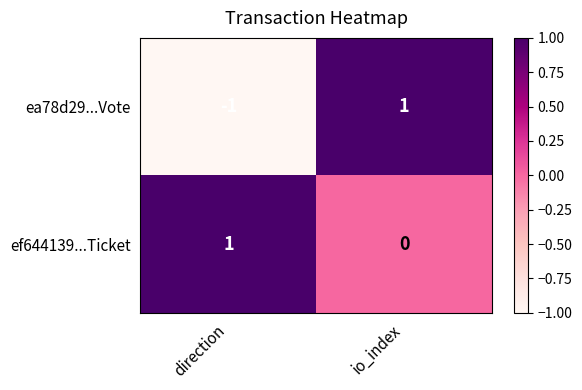

Reading left to right, extract all data points from this chart.

ea78d29...Vote: -1	1
ef644139...Ticket: 1	0